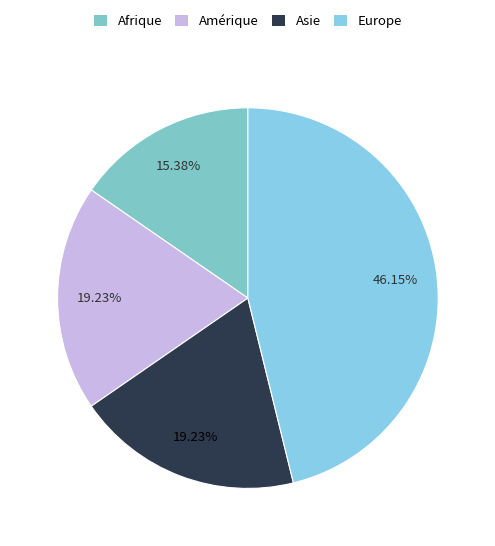

Count the number of slices in the pie.

4